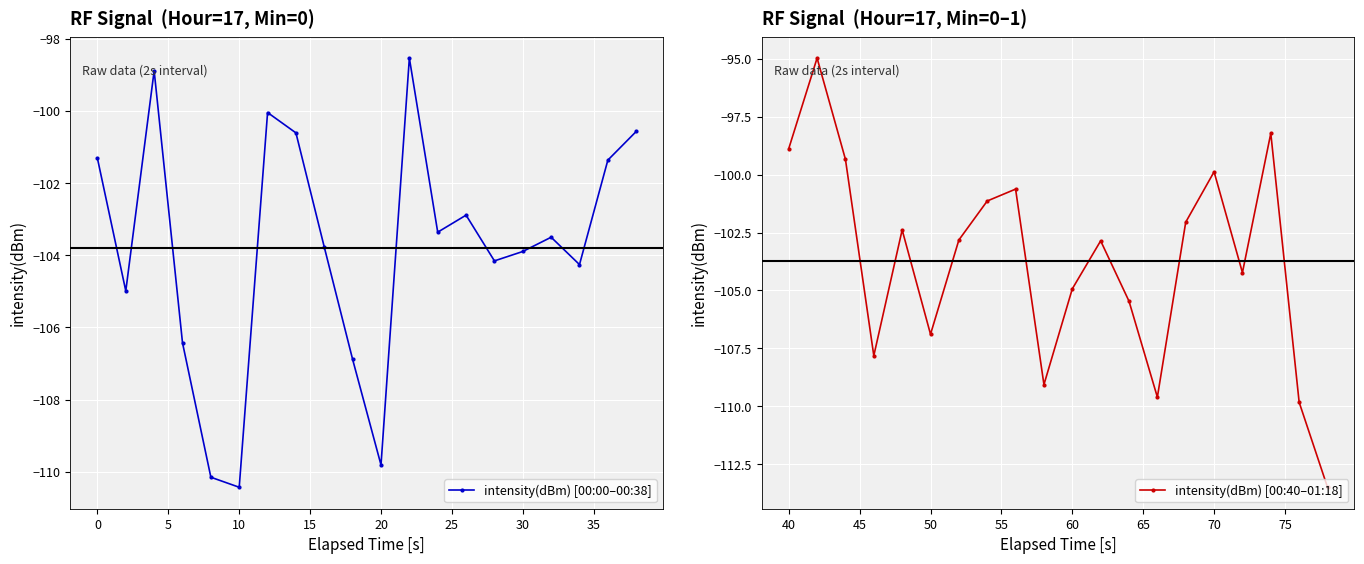

How many values in the intensity(dBm) [00:00–00:38] series exceed -103?

8